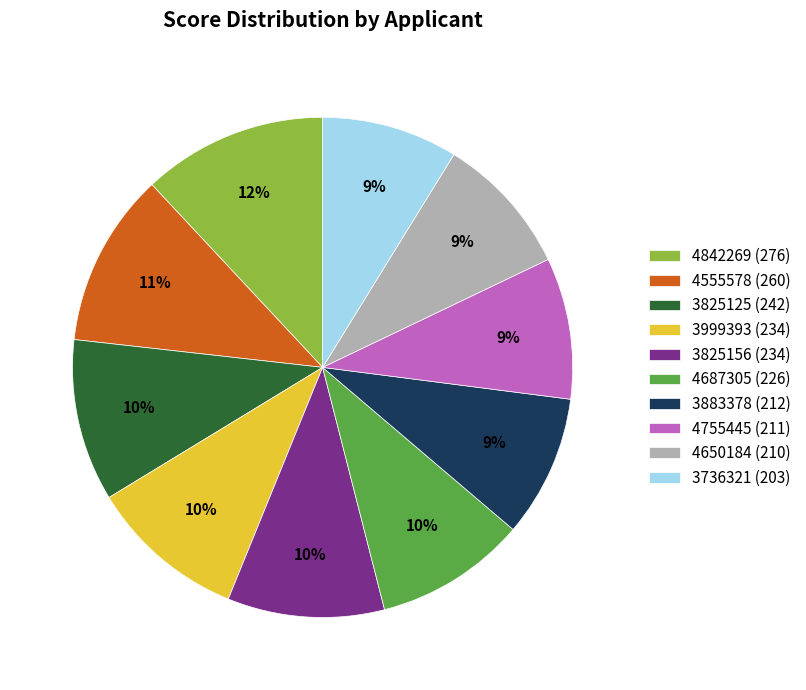

Is there a majority slice in this chart?

No